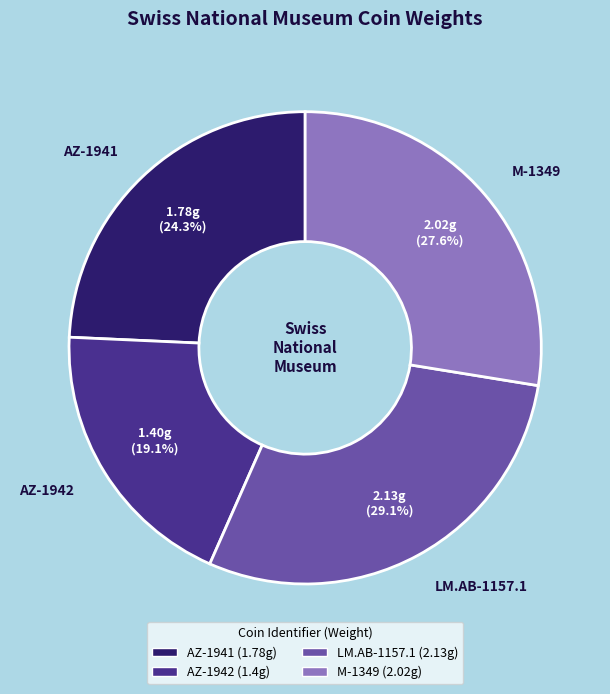

Does LM.AB-1157.1 account for over 50% of the chart?

No